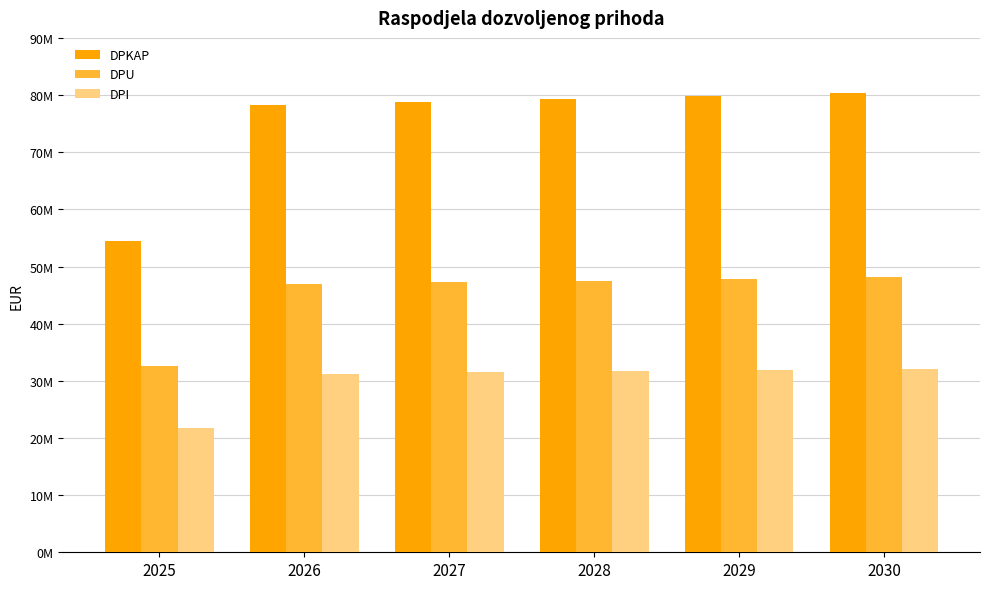

At how many categories does at least one series exceed 35482983?

6